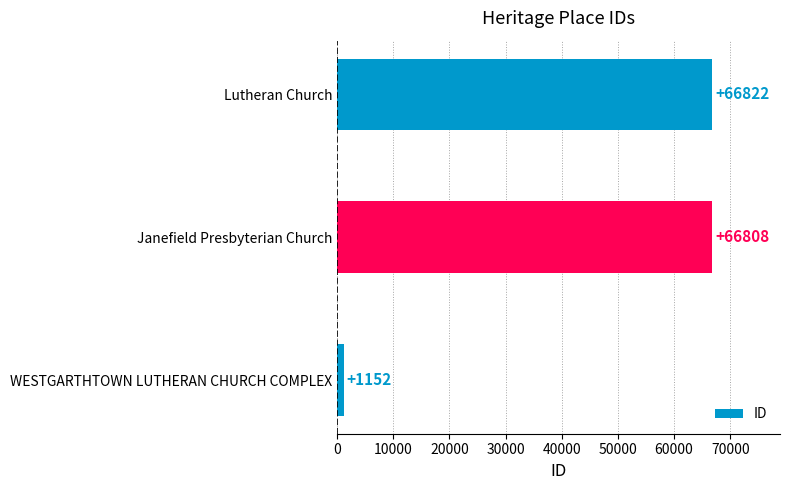

Between Lutheran Church and Janefield Presbyterian Church, which is larger?

Lutheran Church